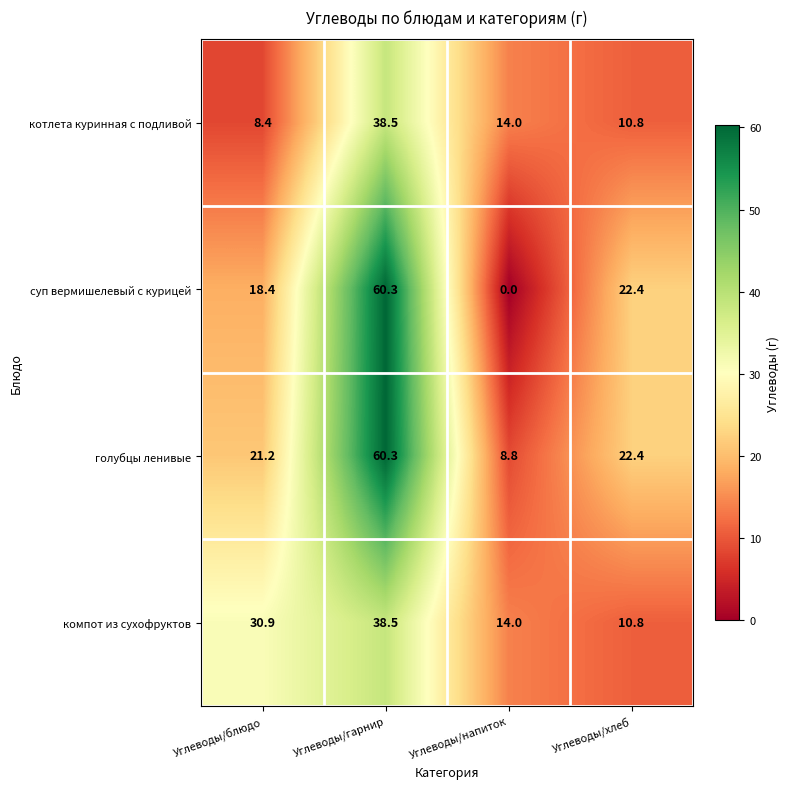

The value of суп вермишелевый с курицей at Углеводы/хлеб is 22.4. True or false?

True